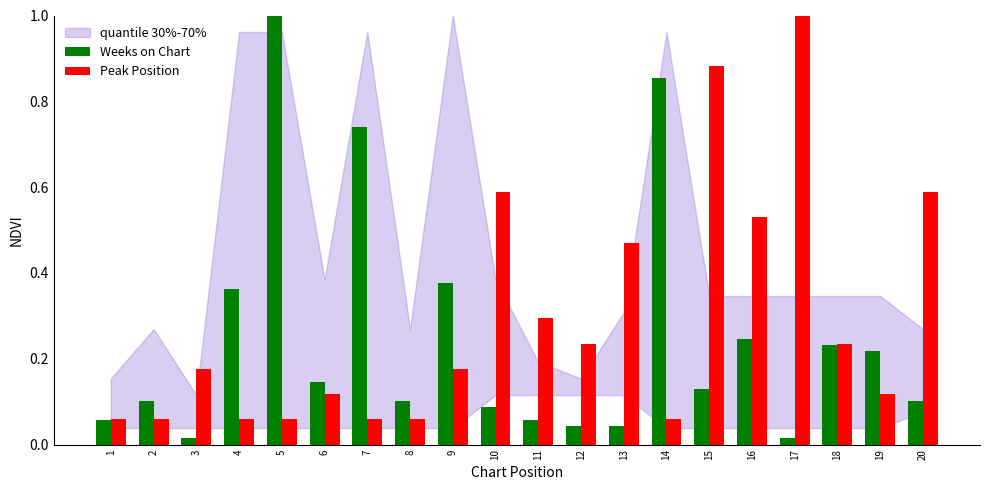

What is the greatest value displayed?

1.0